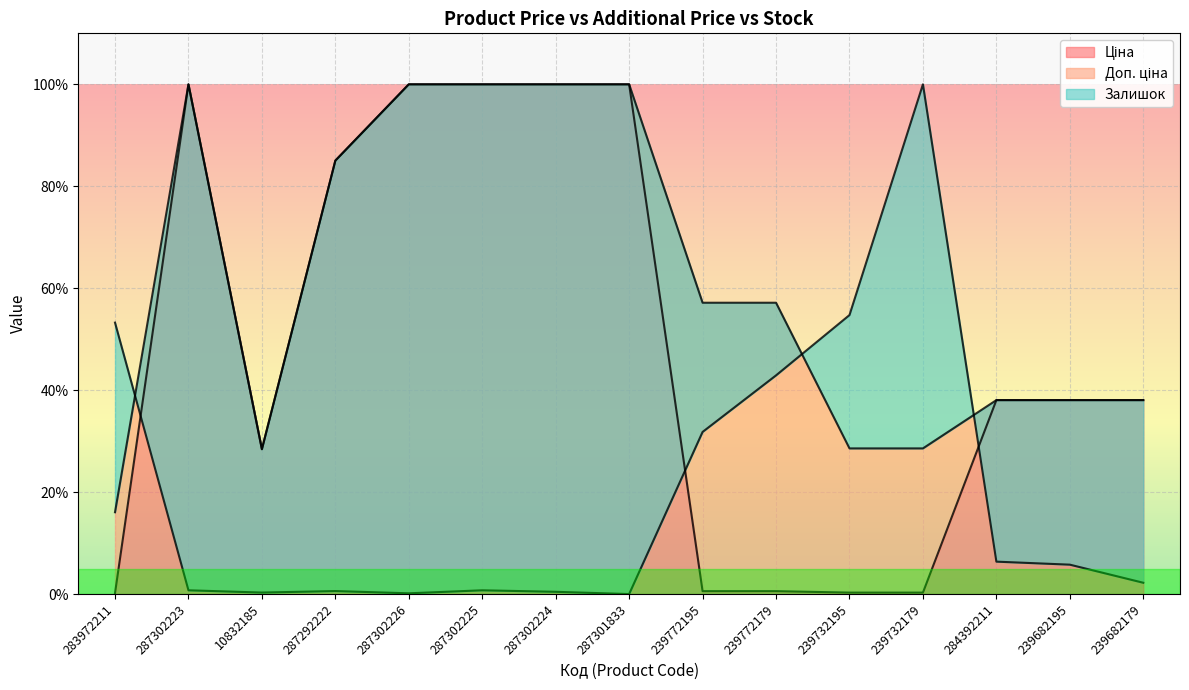

True or false: Ціна has a value of 0.6 at 239772179.

True